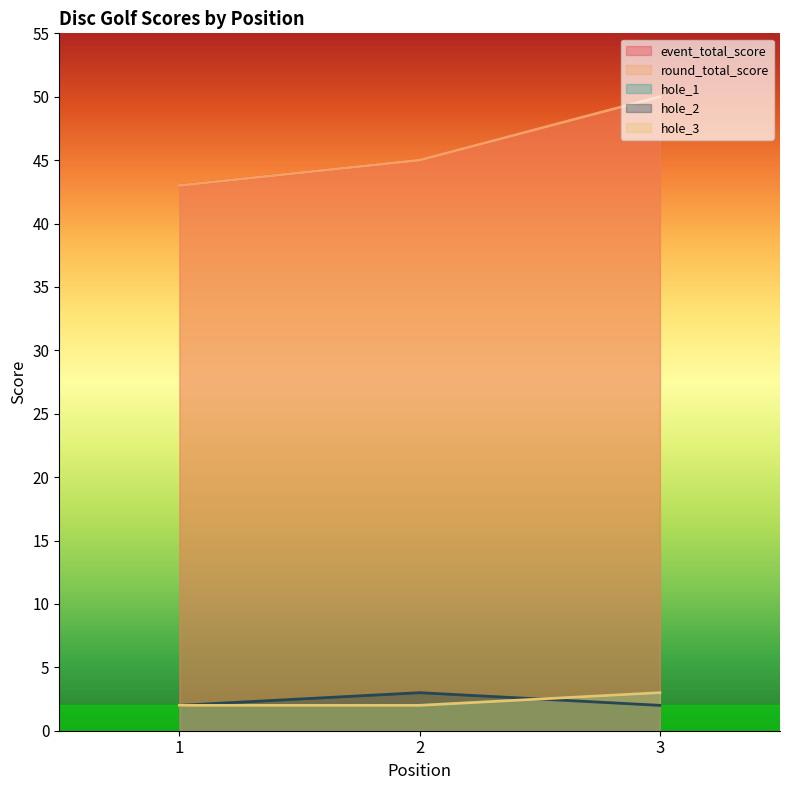

What is the value of the hole_2 point at the 3rd from the left?

2